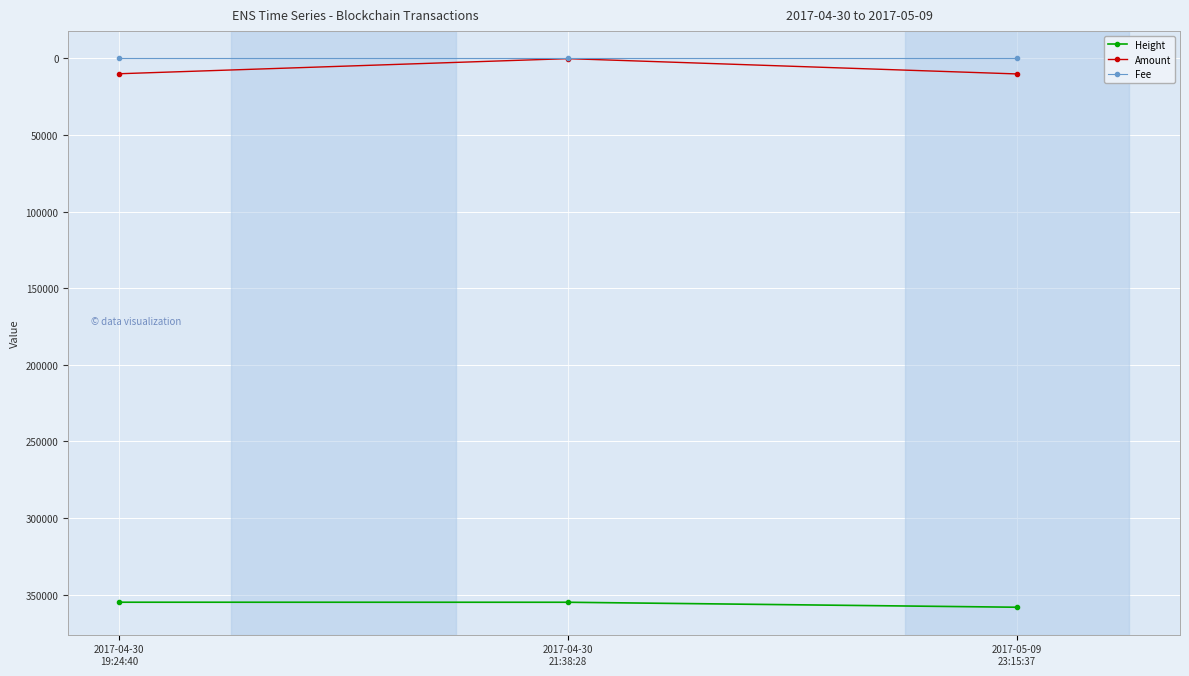

Which series has the largest total across all categories?

Height